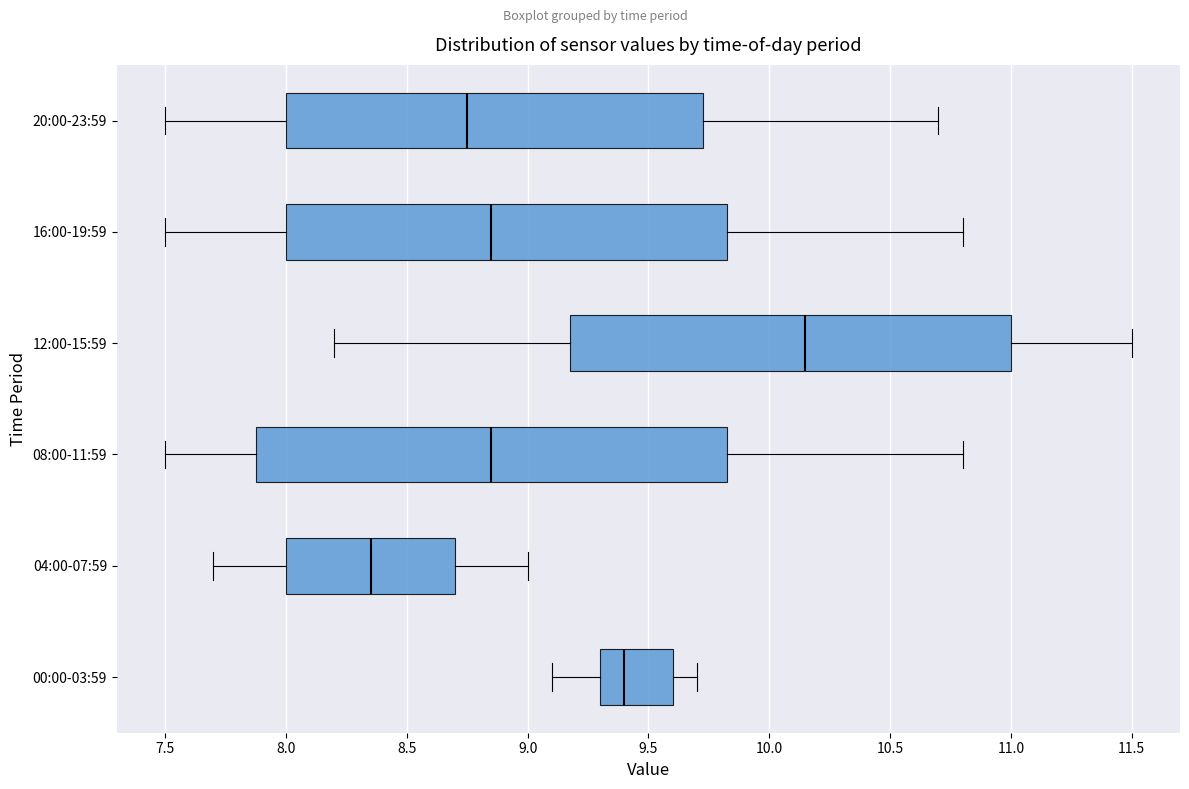

Reading bottom to top, transcribe this box plot: for each box, give where its median line is, the range the box spans, and where its two whiskers end, as read against the x-axis. The values are not printed on the chart, so give them approximately, as read against the axis.

00:00-03:59: median 9.40, box 9.30 to 9.60, whiskers 9.10 to 9.70
04:00-07:59: median 8.35, box 8.00 to 8.70, whiskers 7.70 to 9.00
08:00-11:59: median 8.85, box 7.90 to 9.85, whiskers 7.50 to 10.80
12:00-15:59: median 10.15, box 9.20 to 11.00, whiskers 8.20 to 11.50
16:00-19:59: median 8.85, box 8.00 to 9.85, whiskers 7.50 to 10.80
20:00-23:59: median 8.75, box 8.00 to 9.75, whiskers 7.50 to 10.70